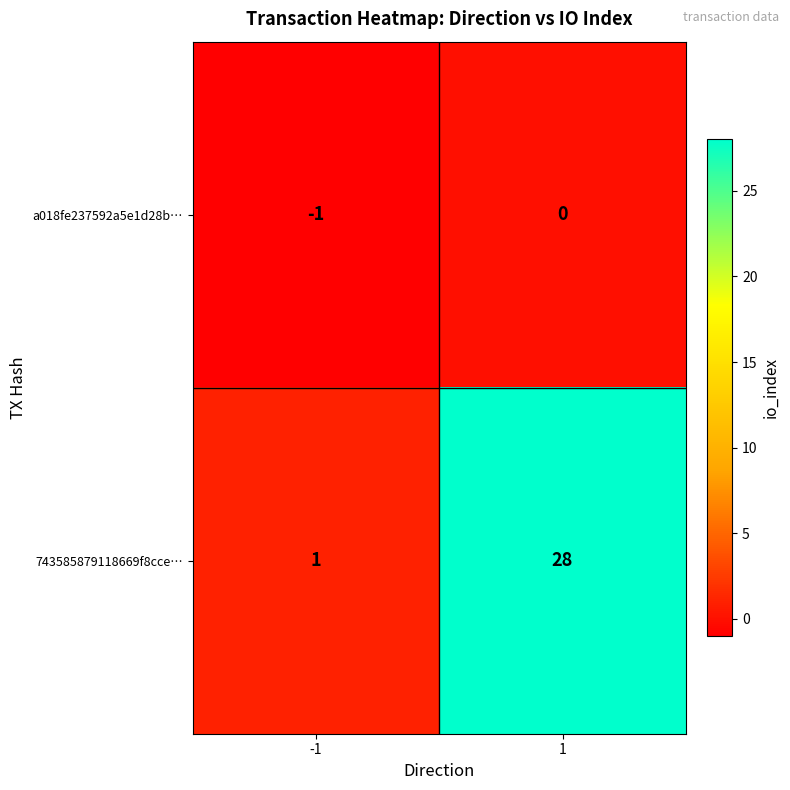

The value of 743585879118669f8cce… at 1 is 28. True or false?

True